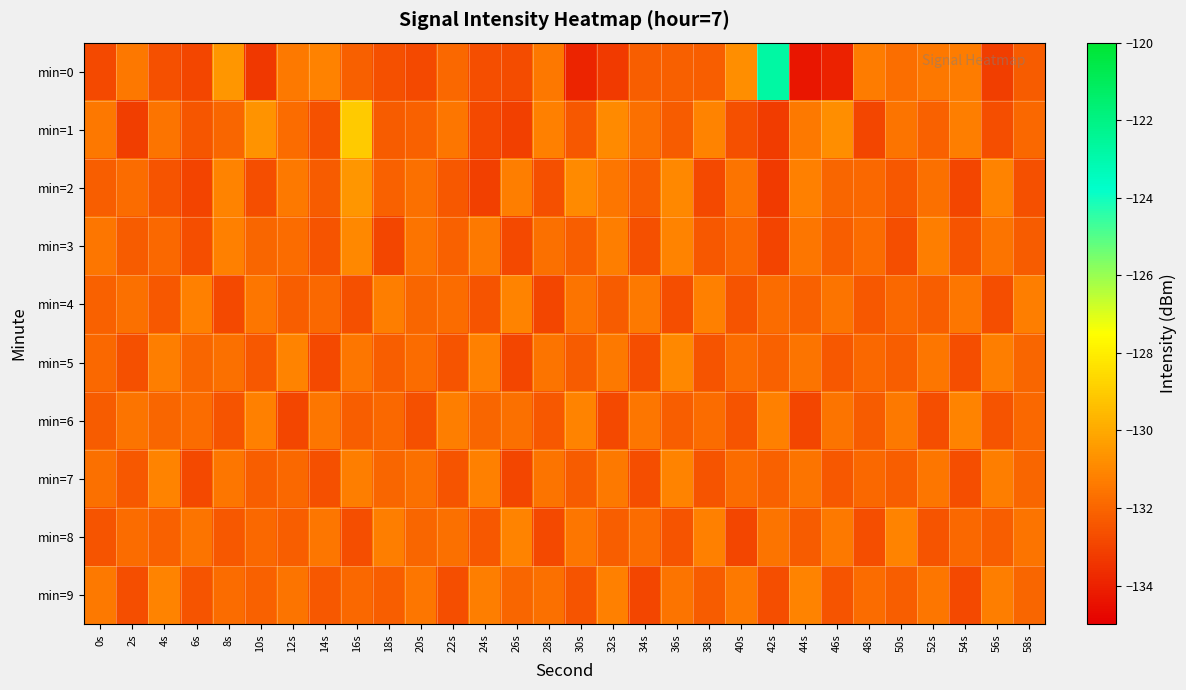

Which label corresponds to the largest value in the chart?

42s